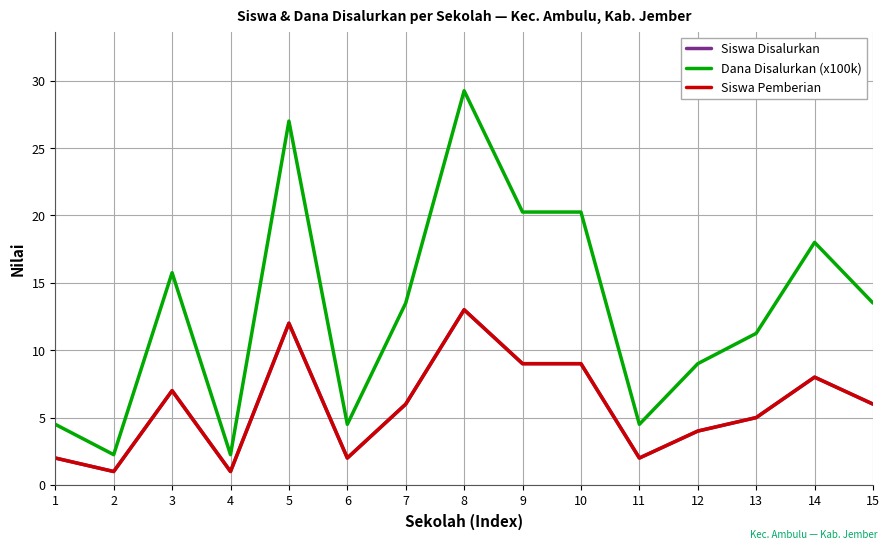

Reading left to right, extract all data points from this chart.

Siswa Disalurkan: 1=2.0	2=1.0	3=7.0	4=1.0	5=12.0	6=2.0	7=6.0	8=13.0	9=9.0	10=9.0	11=2.0	12=4.0	13=5.0	14=8.0	15=6.0
Dana Disalurkan (x100k): 1=4.5	2=2.2	3=15.8	4=2.2	5=27.0	6=4.5	7=13.5	8=29.2	9=20.2	10=20.2	11=4.5	12=9.0	13=11.2	14=18.0	15=13.5
Siswa Pemberian: 1=2.0	2=1.0	3=7.0	4=1.0	5=12.0	6=2.0	7=6.0	8=13.0	9=9.0	10=9.0	11=2.0	12=4.0	13=5.0	14=8.0	15=6.0